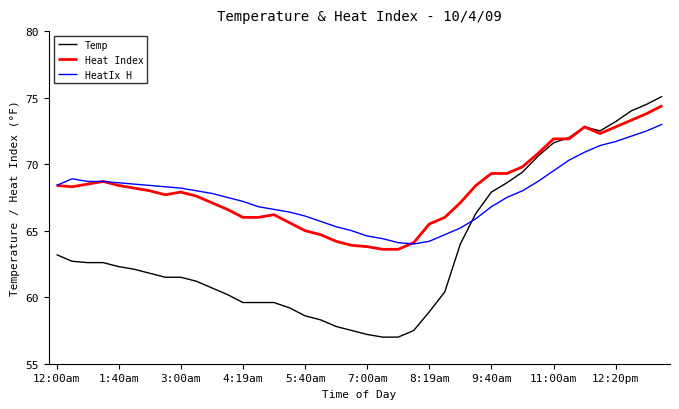

Which series has the largest range (max minus min)?

Temp